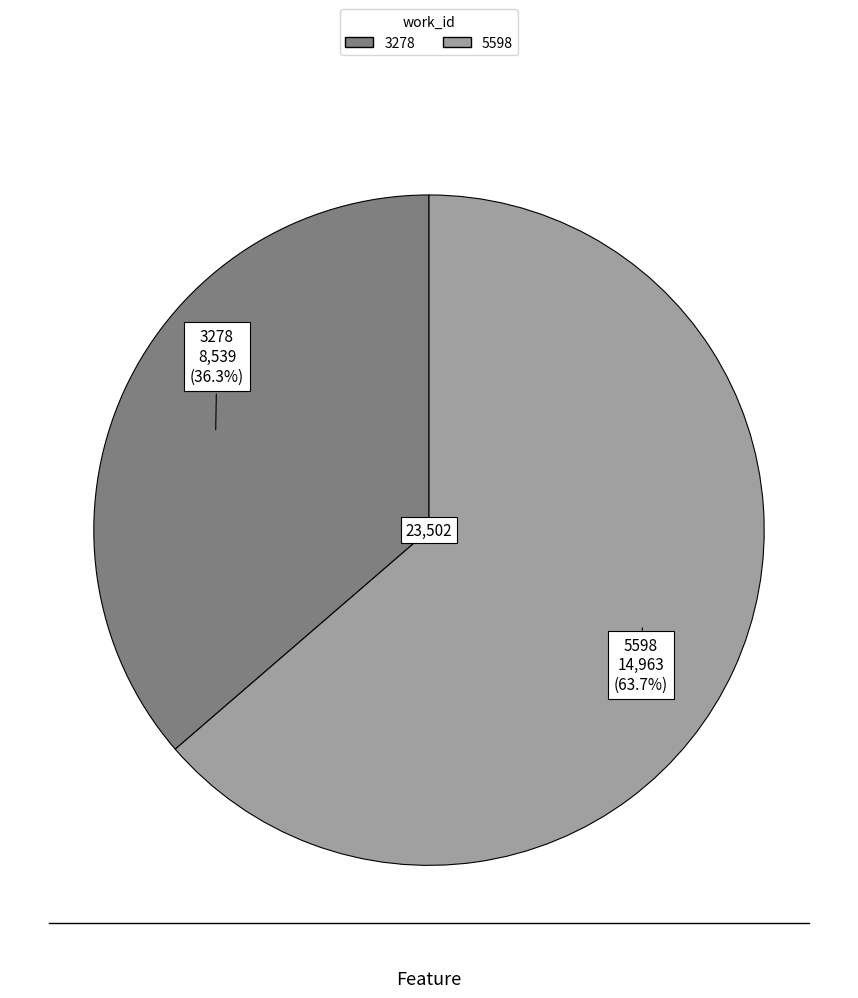

Does any single category account for the majority?

Yes